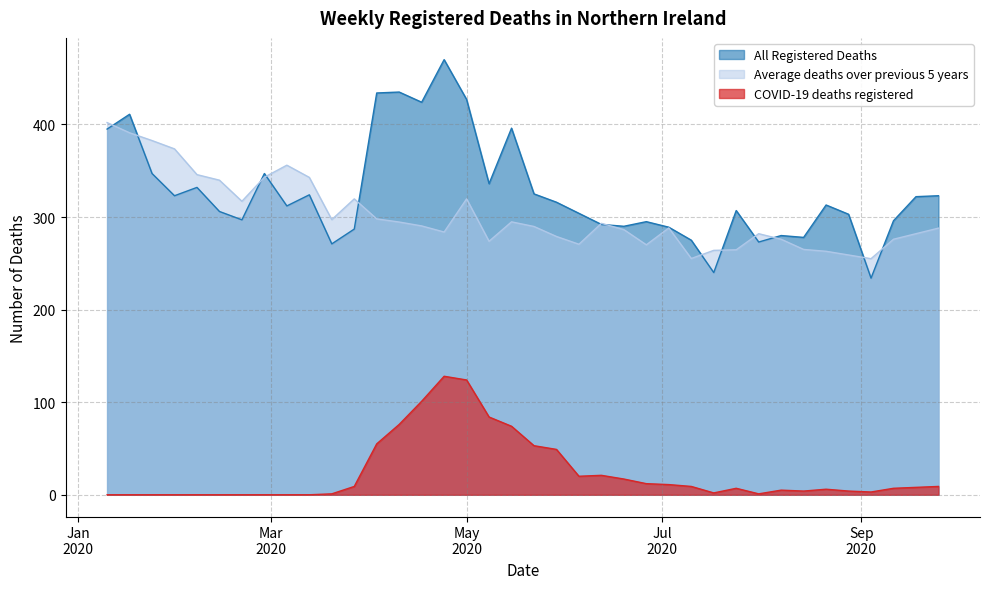

True or false: All Registered Deaths and COVID-19 deaths registered cross at least once.

False